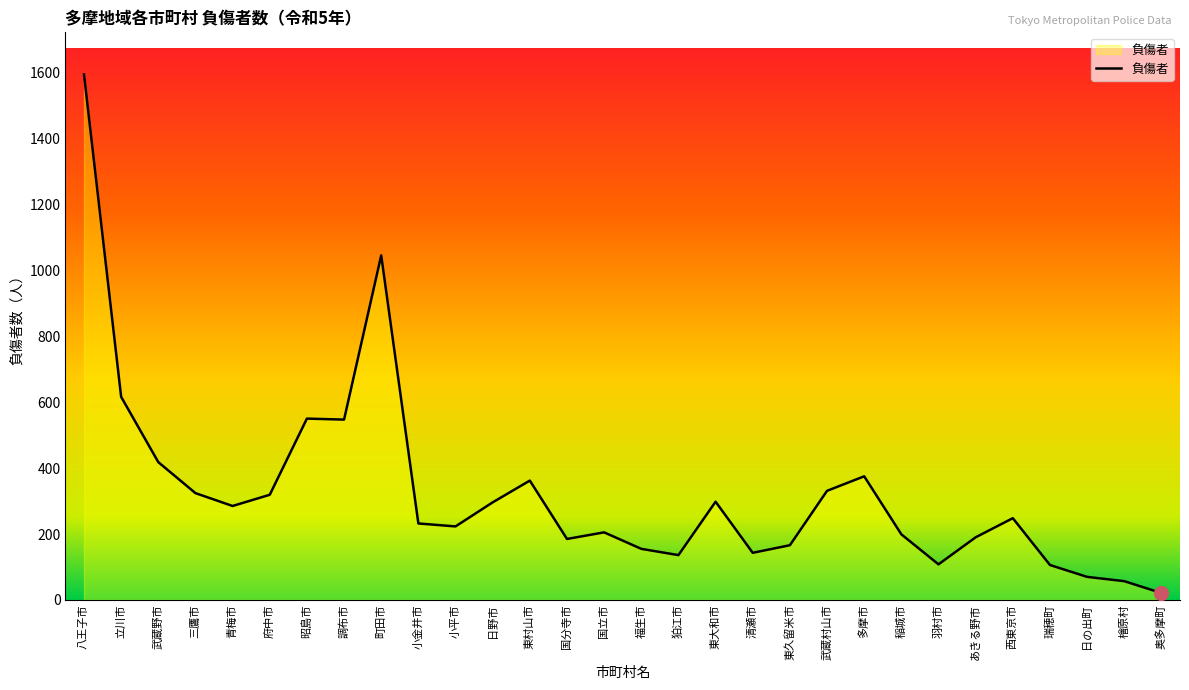

What is the maximum value shown in the chart?

1594